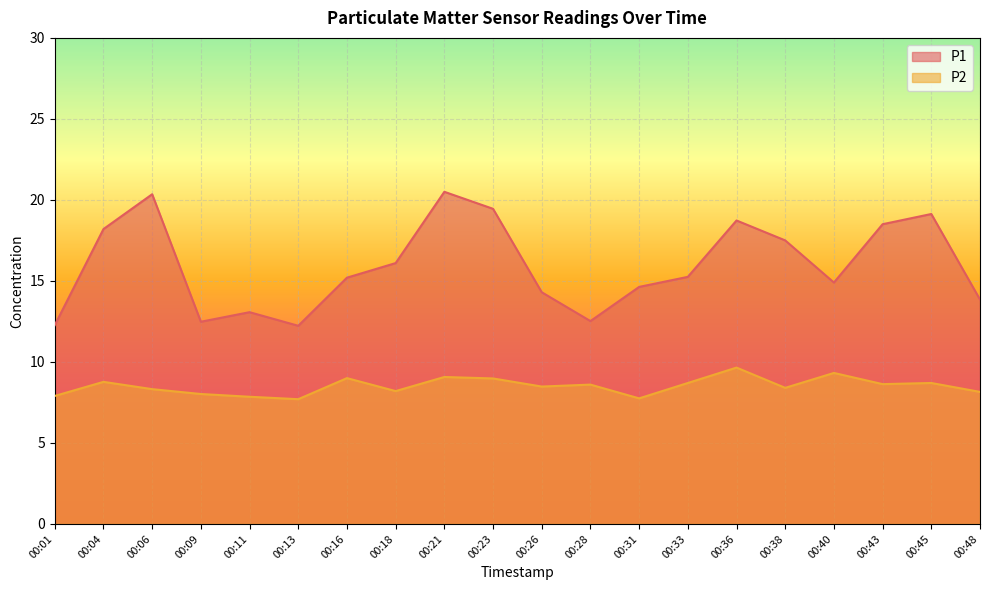

Read the P1 value at 00:26.

14.3